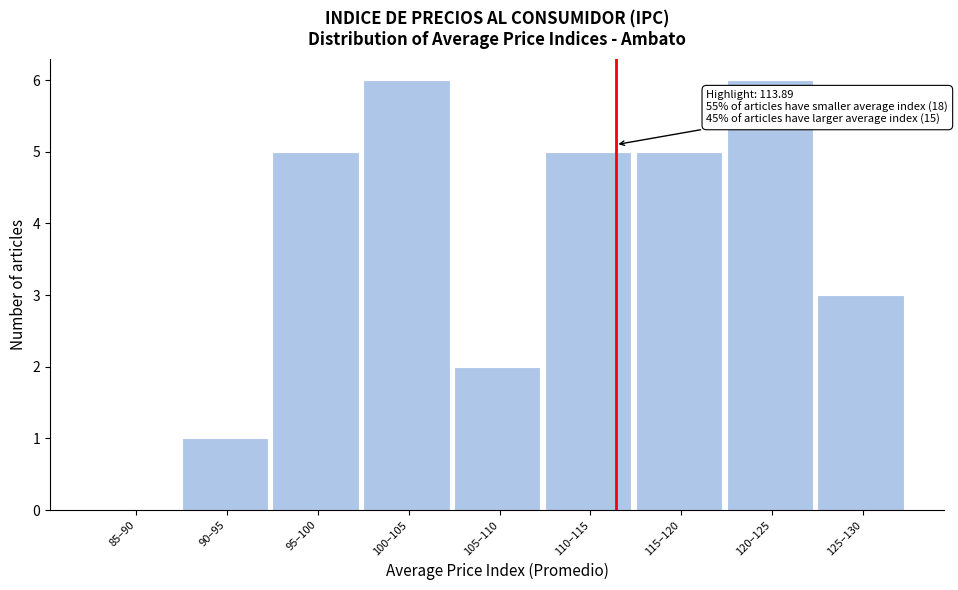

Reading right to left, extract all data points from this chart.

125–130=3	120–125=6	115–120=5	110–115=5	105–110=2	100–105=6	95–100=5	90–95=1	85–90=0